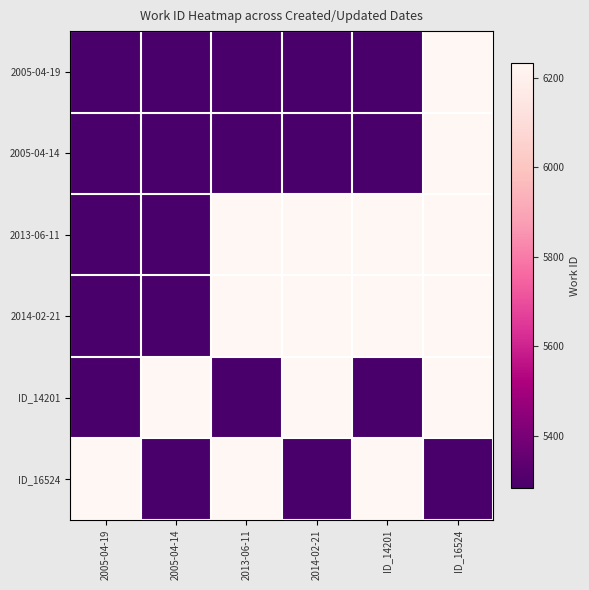

At how many categories does at least one series exceed 6040?

6